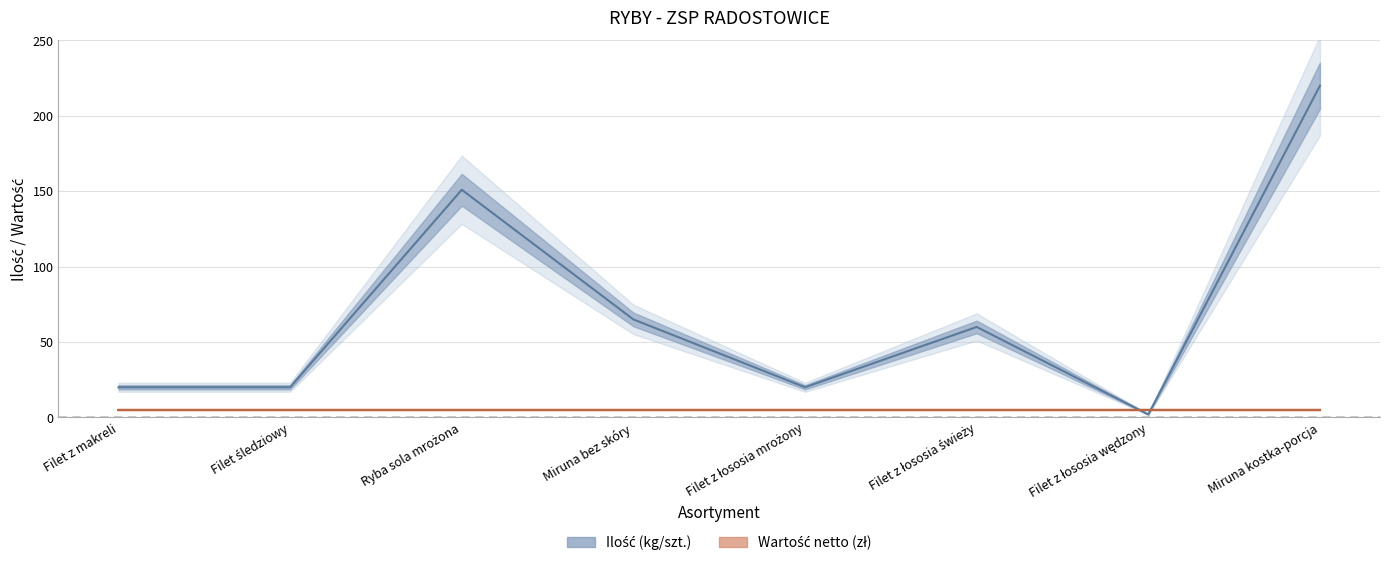

List the labels in order of value, smallest first.

Filet z łososia wędzony, Filet z makreli, Filet śledziowy, Filet z łososia mrożony, Filet z łososia świeży, Miruna bez skóry, Ryba sola mrożona, Miruna kostka-porcja